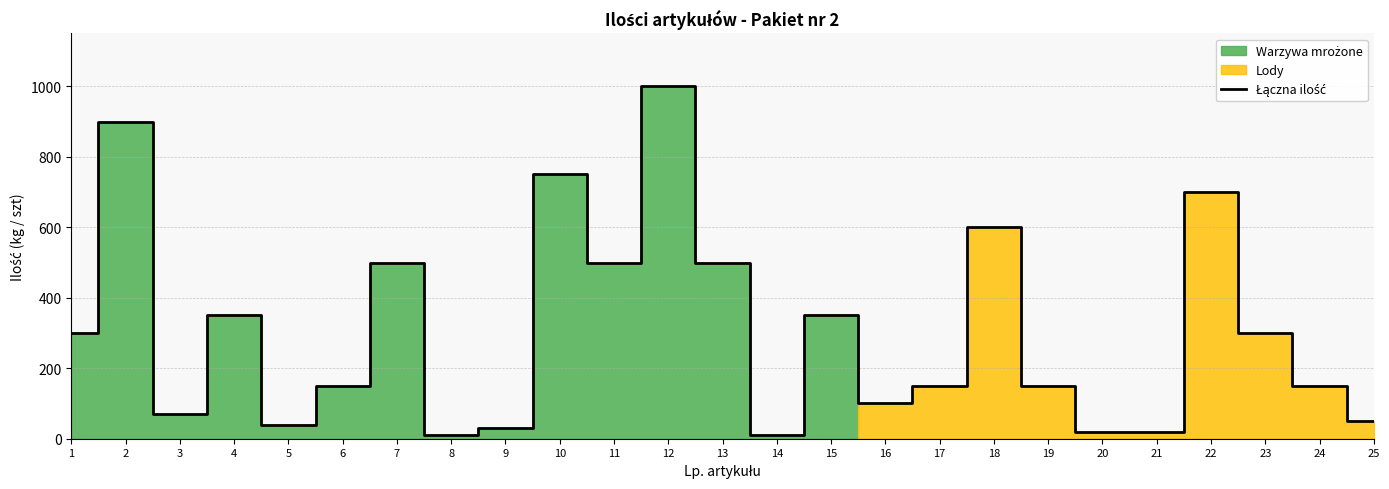

What is the value of the 10th point from the left?

750